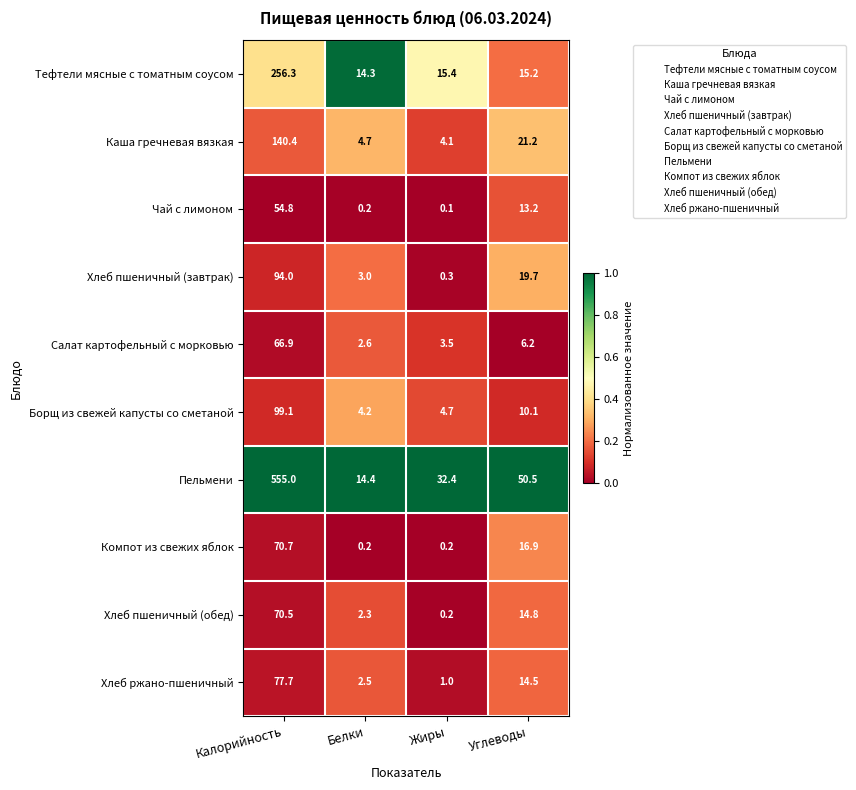

Which series has the largest total across all categories?

Пельмени